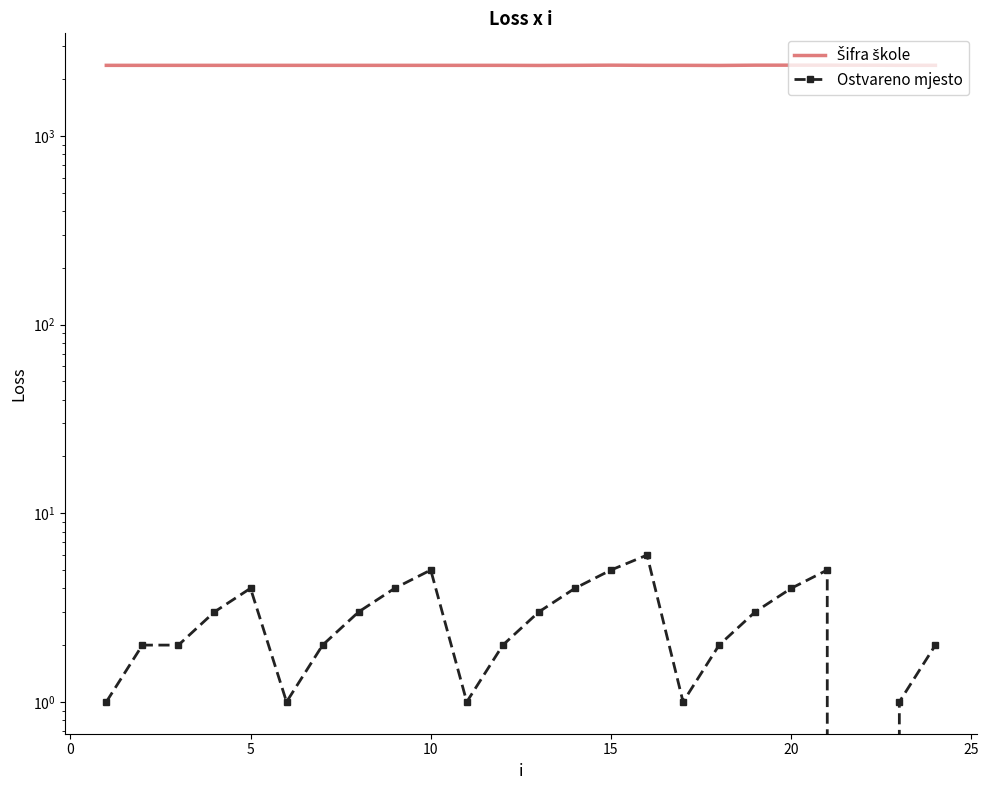

What is the value of the Ostvareno mjesto point at the 4th from the left?

3